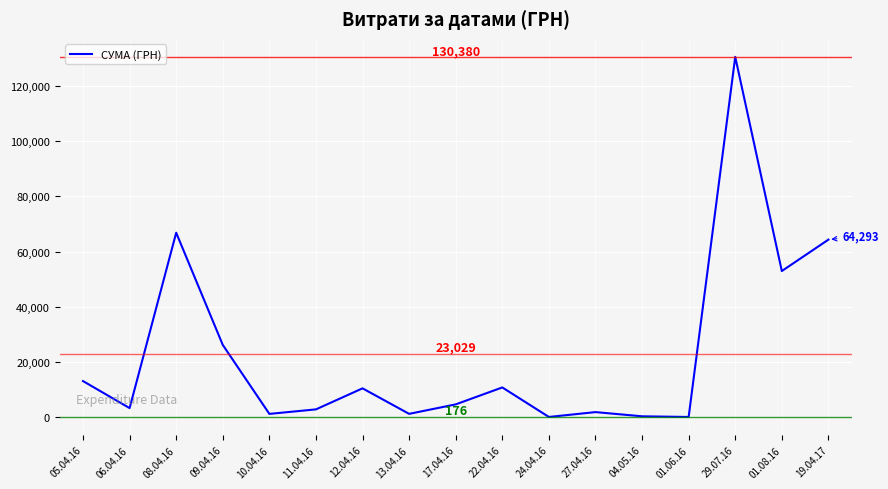

What is the greatest value displayed?

130379.7